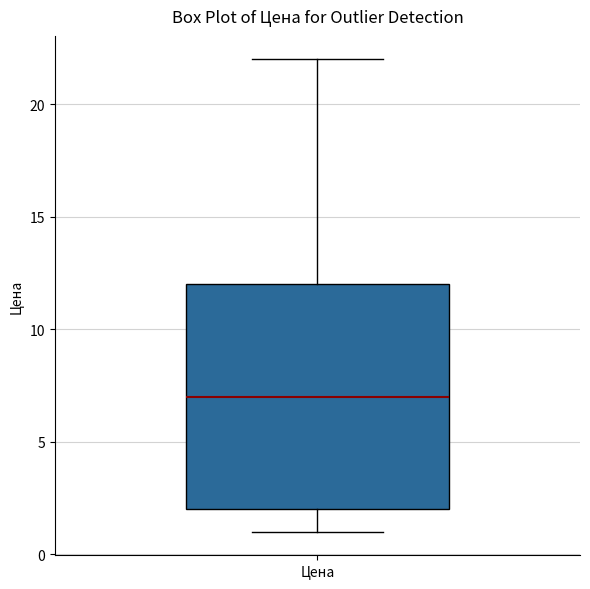

Where is the upper edge of the box for Цена on the y-axis? The values are not printed on the chart, so give them approximately, as read against the axis.

12